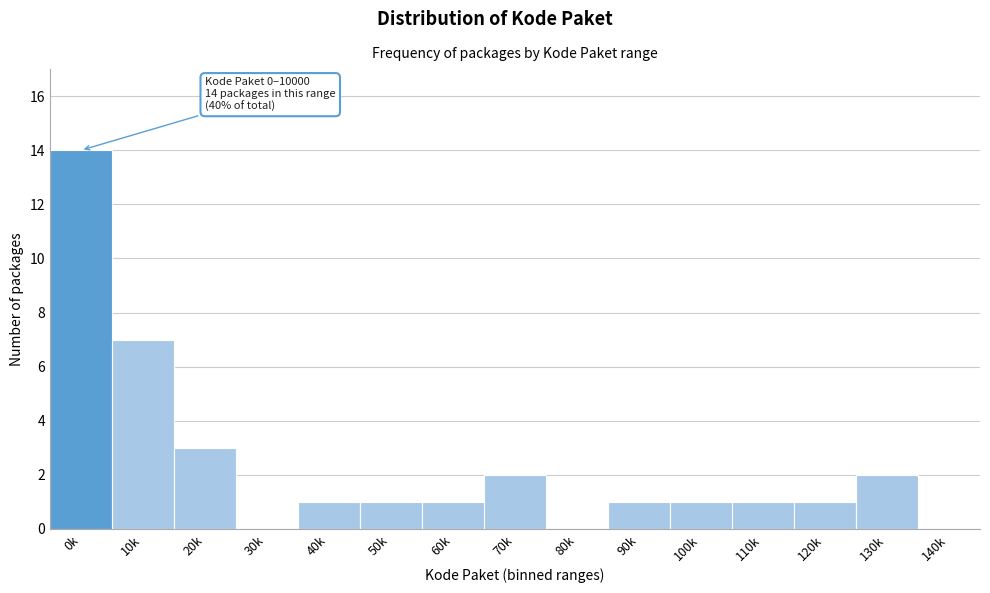

Reading left to right, transcribe all the data shown in this chart.

0k=14	10k=7	20k=3	30k=0	40k=1	50k=1	60k=1	70k=2	80k=0	90k=1	100k=1	110k=1	120k=1	130k=2	140k=0